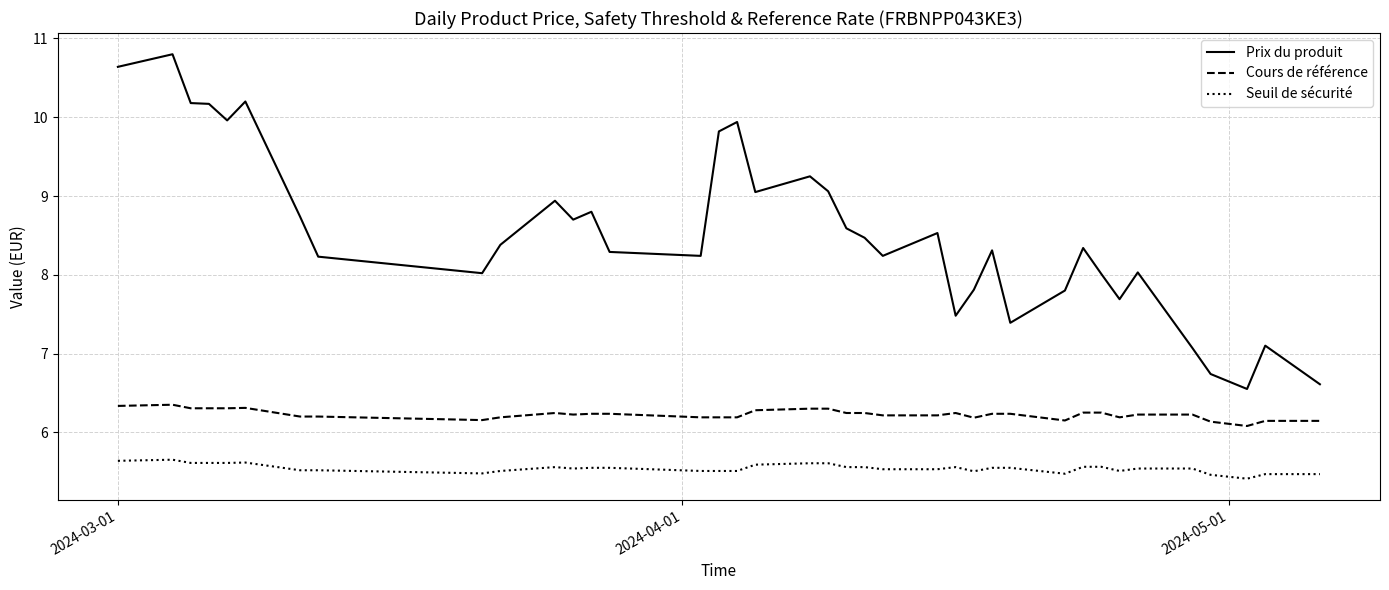

Which series has the largest total across all categories?

Prix du produit